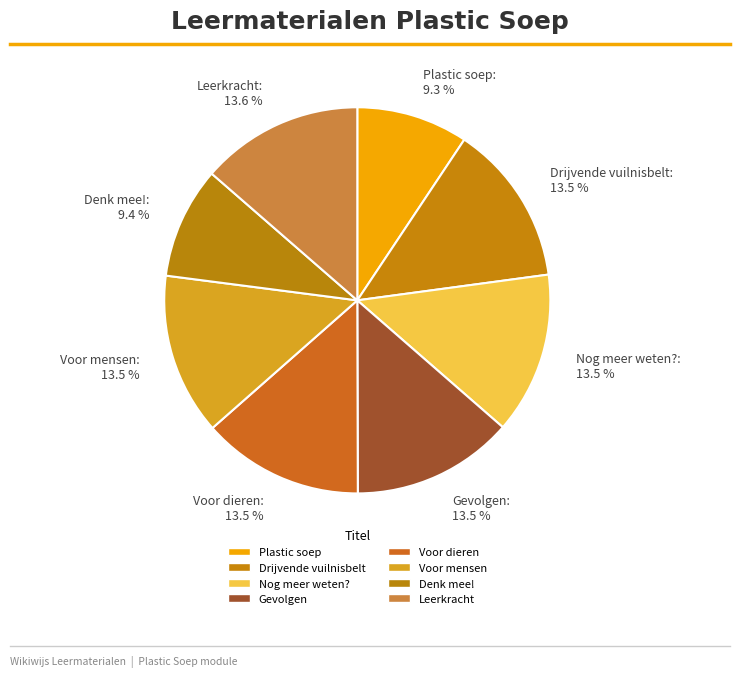

To the nearest percent, what is the difference between the Plastic soep and Gevolgen slice percentages?

4%